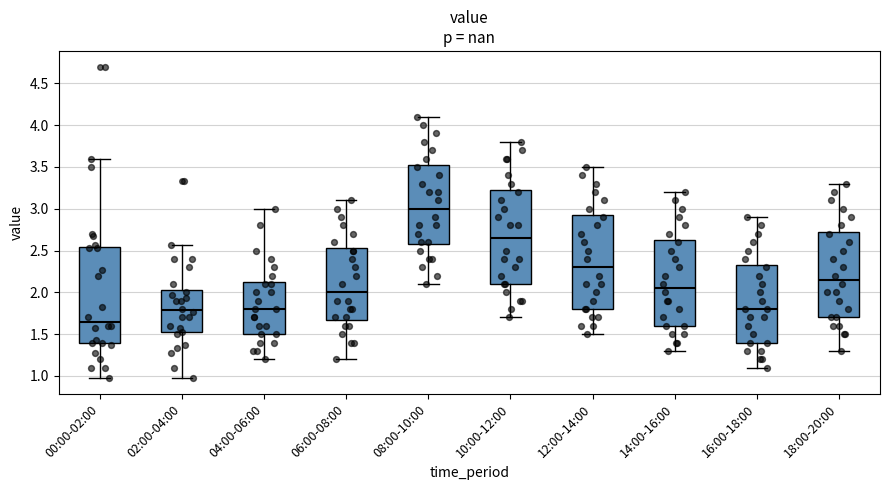

Where does the upper whisker of the box for 16:00-18:00 end on the y-axis? The values are not printed on the chart, so give them approximately, as read against the axis.

2.90